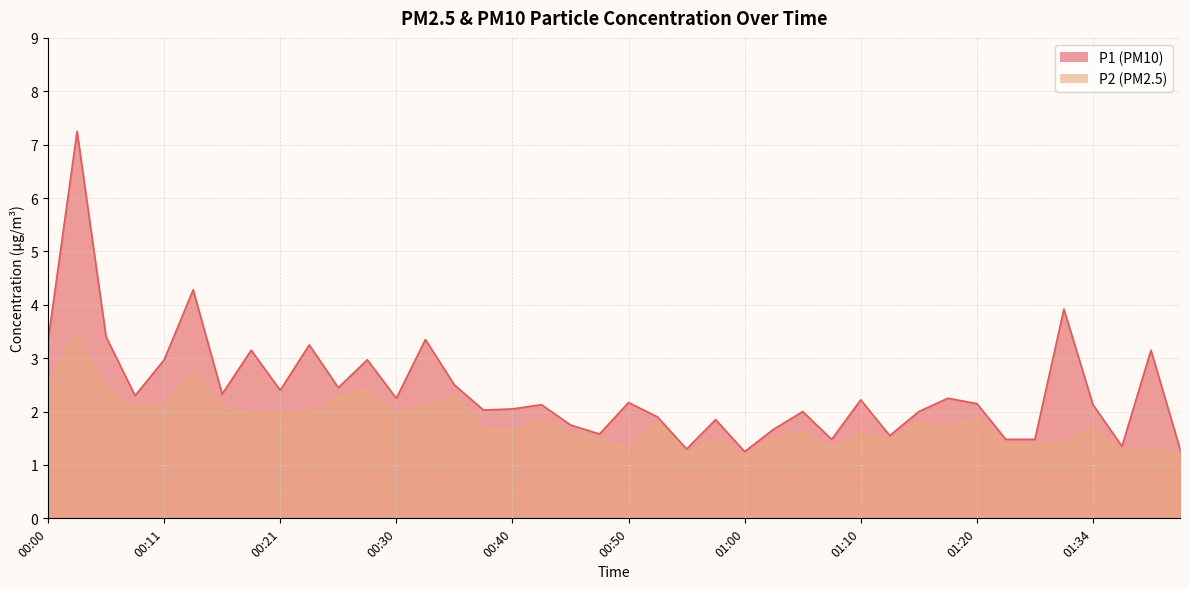

Reading left to right, what are all the values shown in this chart?

P1: 3.3	7.2	3.4	2.3	3.0	4.3	2.3	3.1	2.4	3.2	2.5	3.0	2.2	3.4	2.5	2.0	2.0	2.1	1.8	1.6	2.2	1.9	1.3	1.9	1.2	1.7	2.0	1.5	2.2	1.6	2.0	2.2	2.1	1.5	1.5	3.9	2.1	1.4	3.1	1.3
P2: 2.5	3.5	2.4	2.1	2.1	2.7	2.1	2.0	2.0	2.0	2.2	2.4	1.9	2.1	2.3	1.7	1.6	1.9	1.6	1.5	1.3	1.8	1.2	1.5	1.2	1.5	1.6	1.3	1.6	1.4	1.8	1.7	1.9	1.4	1.4	1.4	1.7	1.2	1.3	1.2